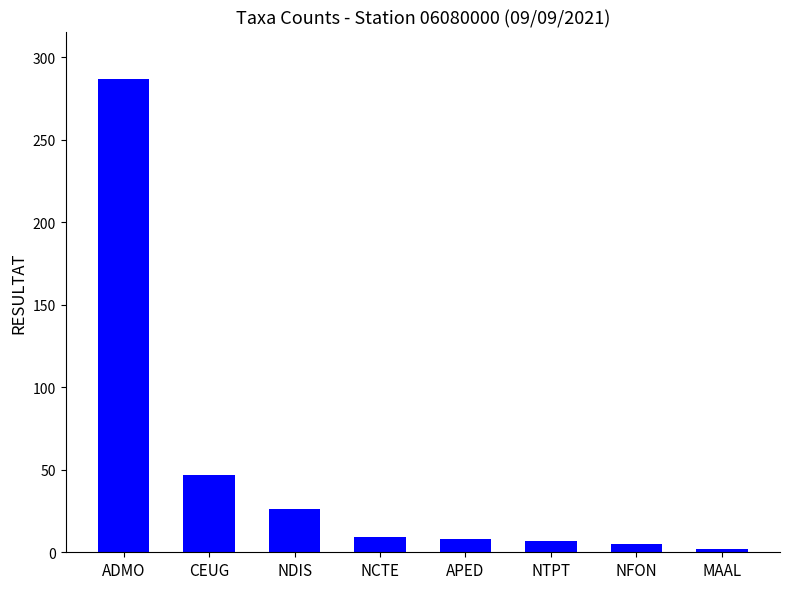

What is the sum of the values at APED and ADMO?

295